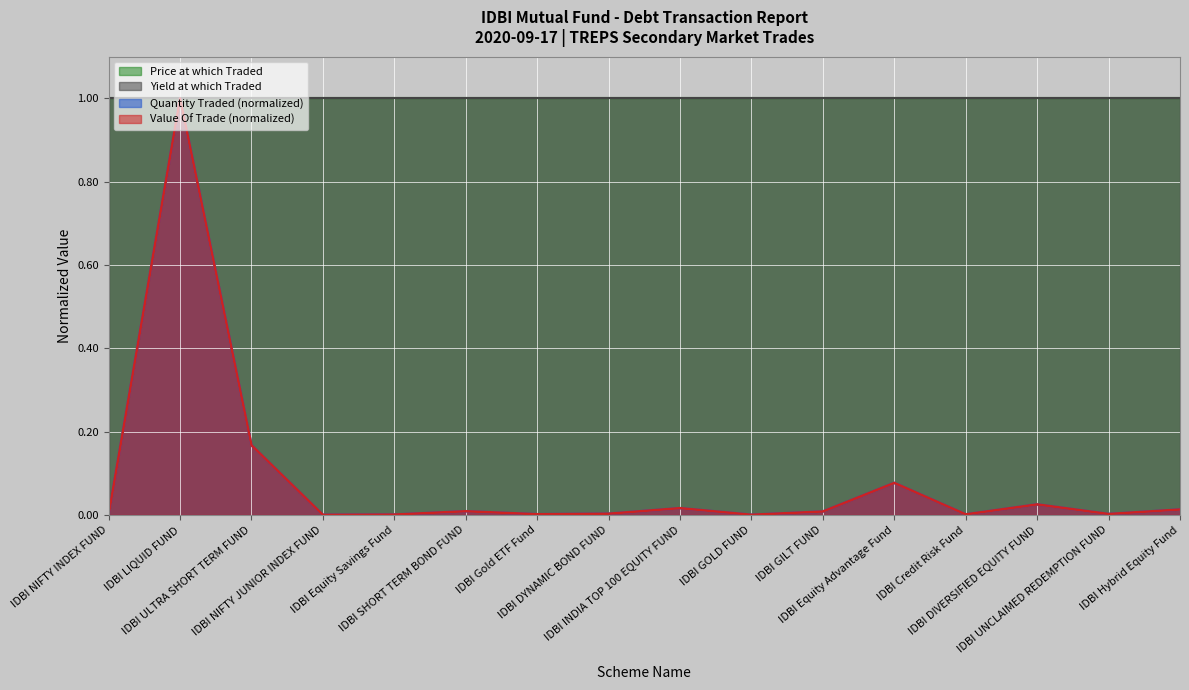

True or false: Value Of Trade and Quantity Traded cross at least once.

False